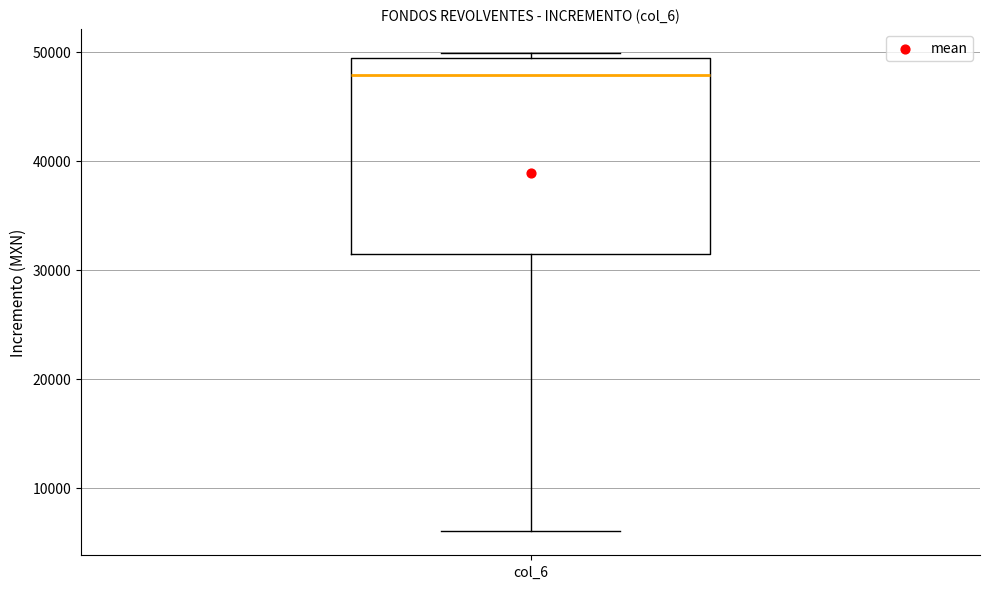

Transcribe this box plot: give where the median line is, the range the box spans, and where the two whiskers end, as read against the y-axis. The values are not printed on the chart, so give them approximately, as read against the axis.

median 48000, box 31000 to 49000, whiskers 6000 to 50000